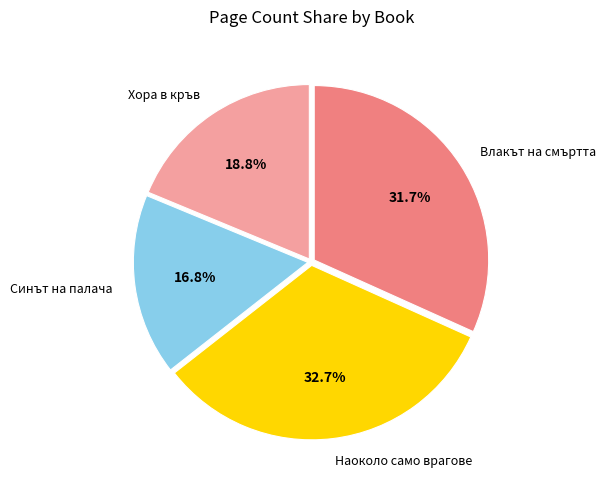

Does any single category account for the majority?

No